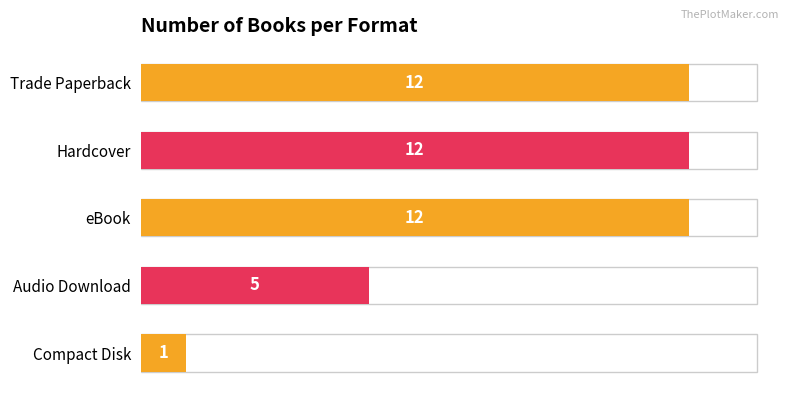

What is the average value?

8